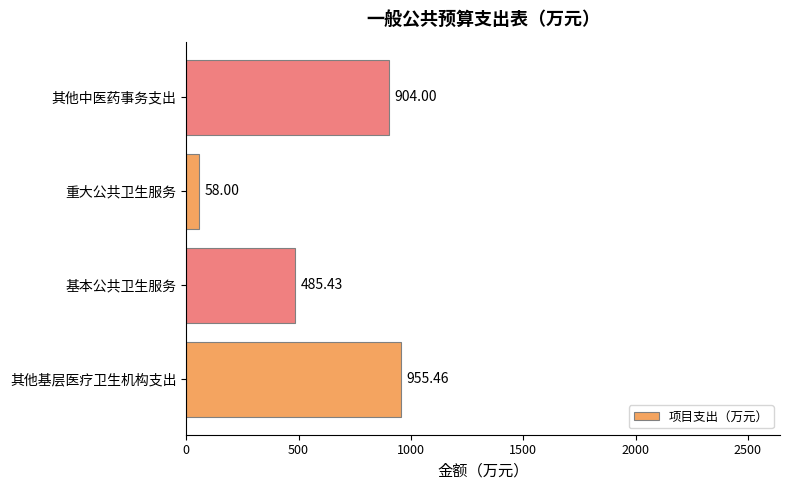

List the labels in order of value, smallest first.

重大公共卫生服务, 基本公共卫生服务, 其他中医药事务支出, 其他基层医疗卫生机构支出